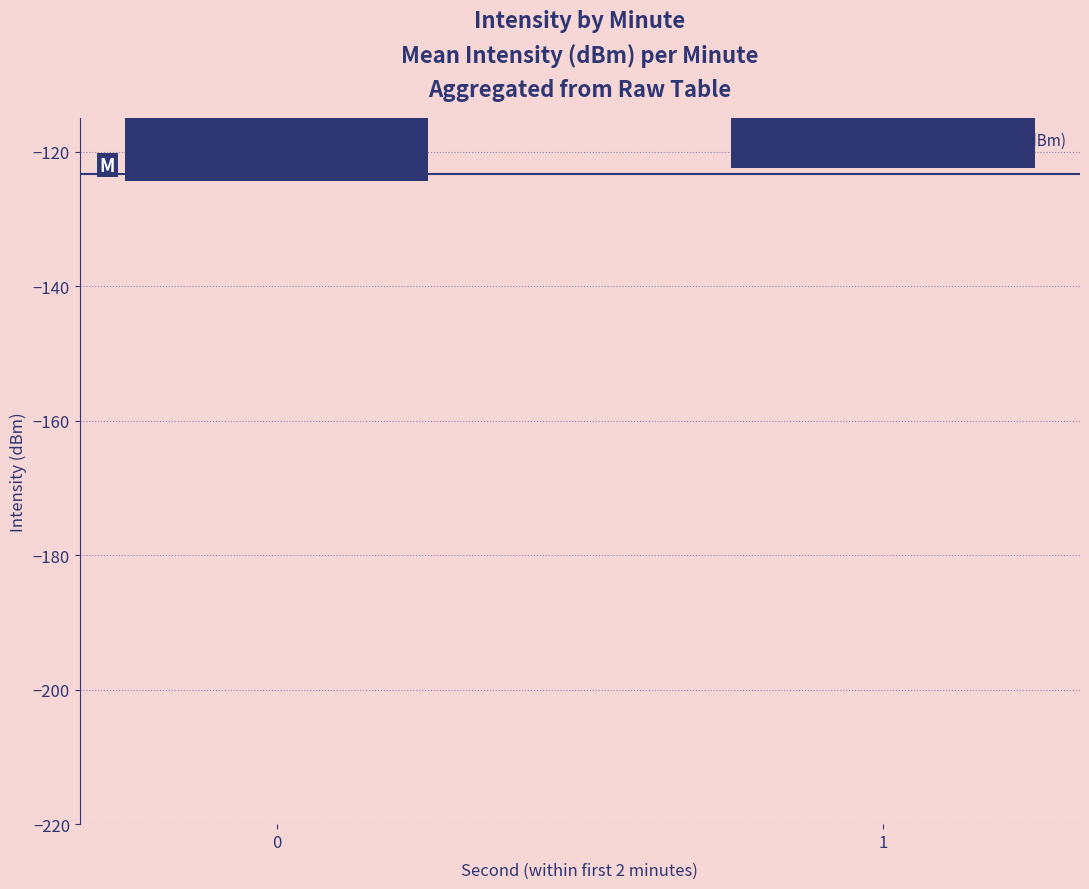

Is it true that the value at 1 is -31.6?

False